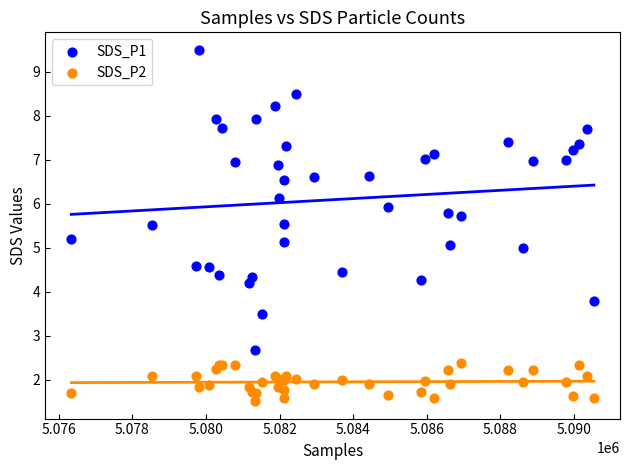

Which series reaches the maximum Y coordinate?

SDS_P1